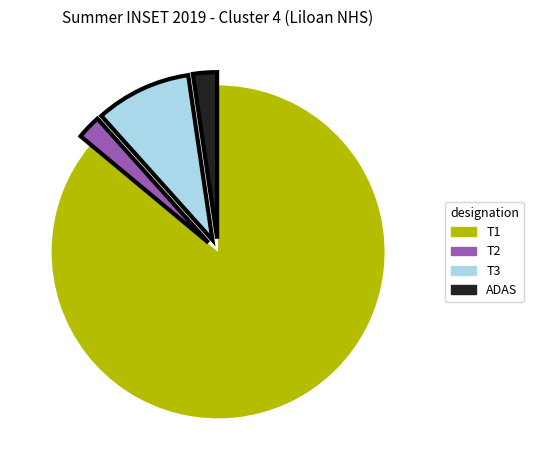

Which slice represents more than half of the pie?

T1